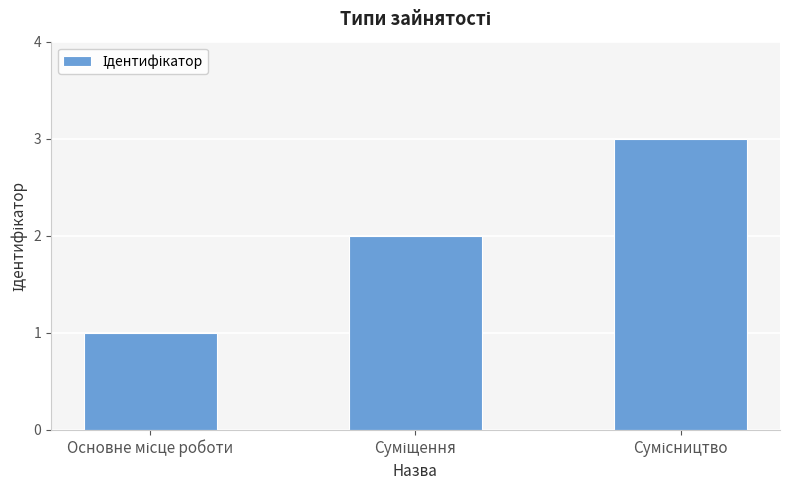

What is the sum of all values?

6